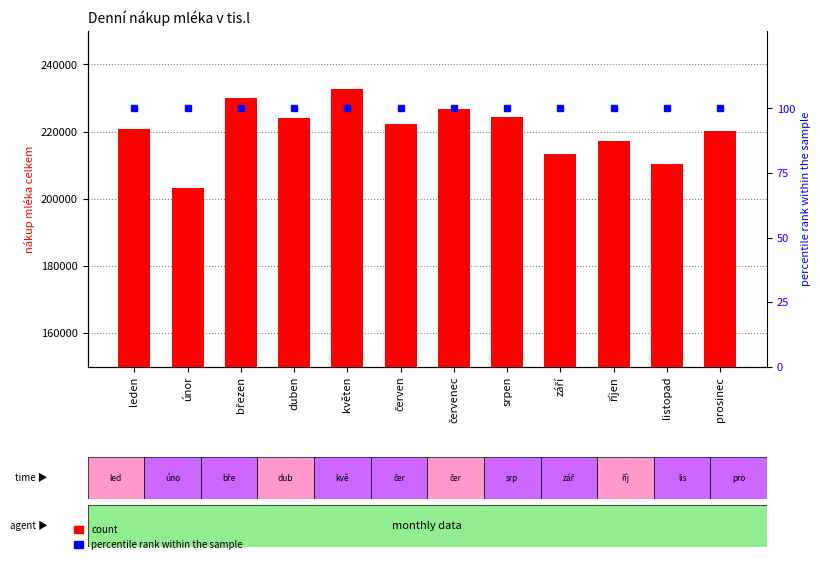

What is the maximum value shown in the chart?

232669